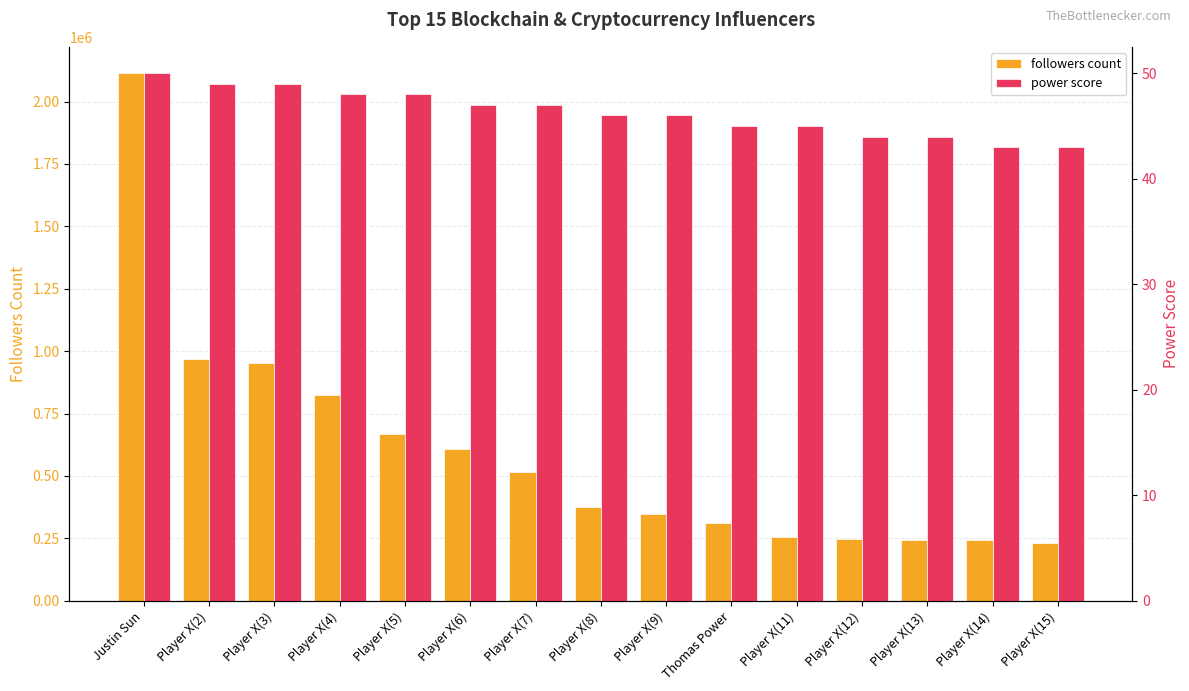

At which category is the sum across all series the highest?

Justin Sun